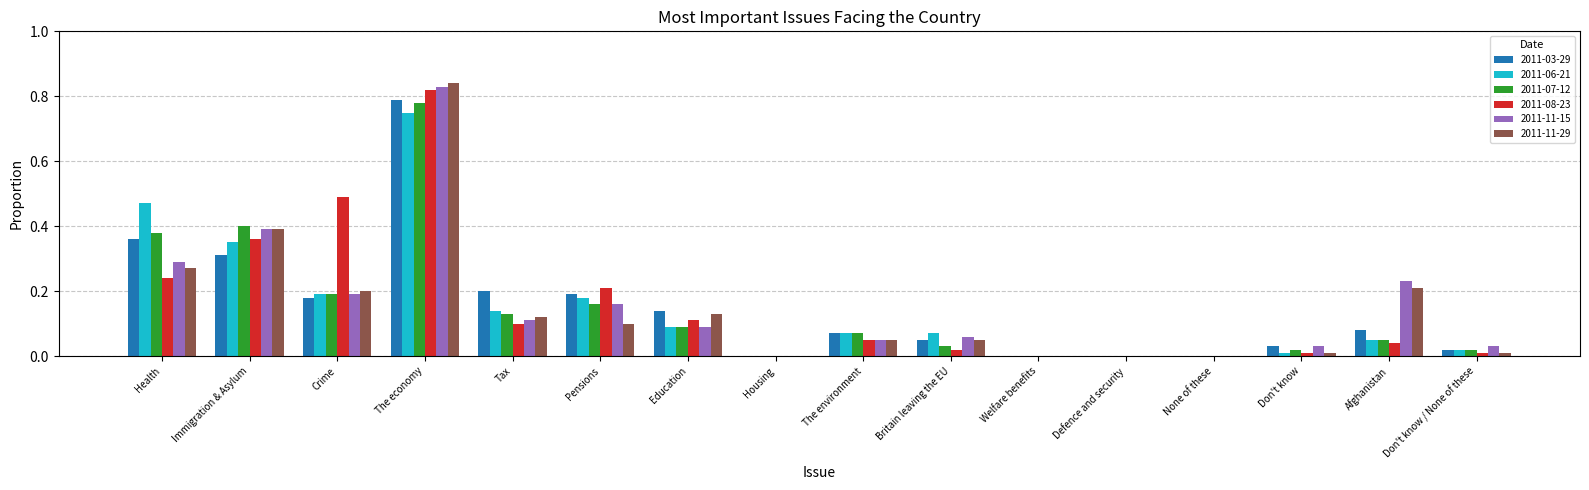

Between Tax and None of these, which series saw the biggest shift?

2011-03-29